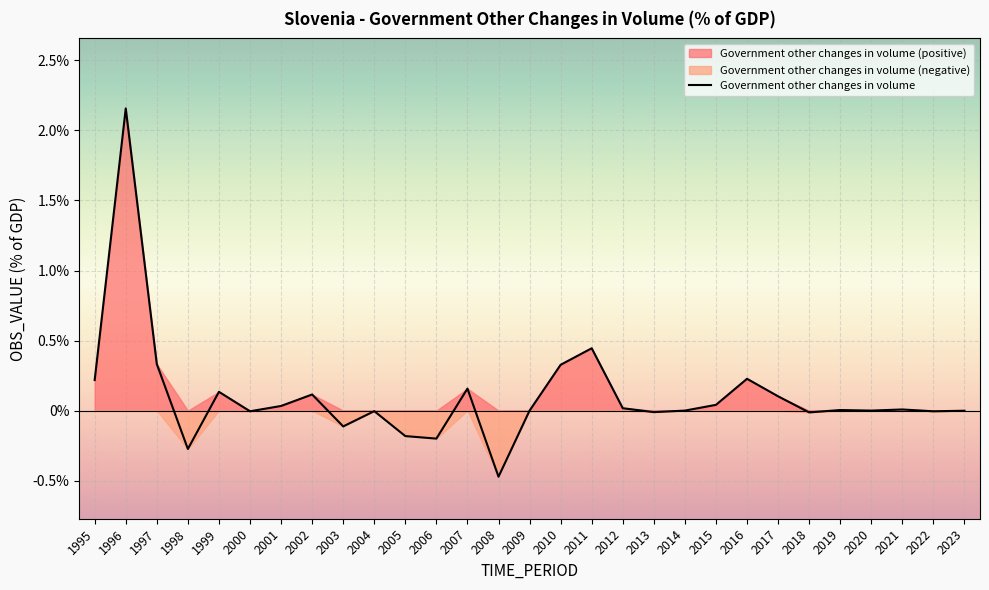

The chart shows a value of -0.5 at 2008. True or false?

True